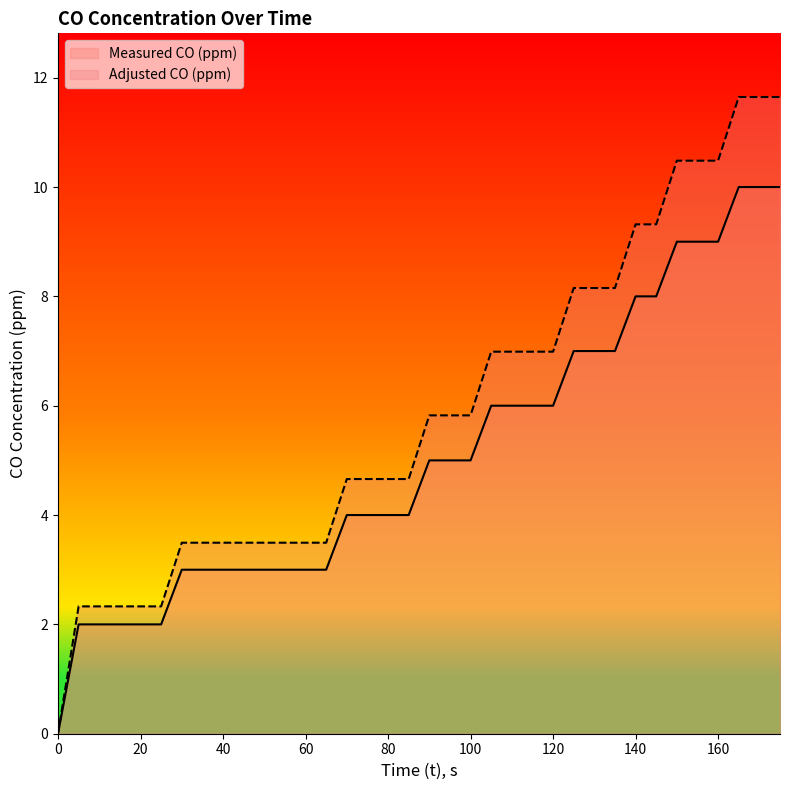

What is the value of the Measured CO (ppm) point at the 33rd from the left?

9.0